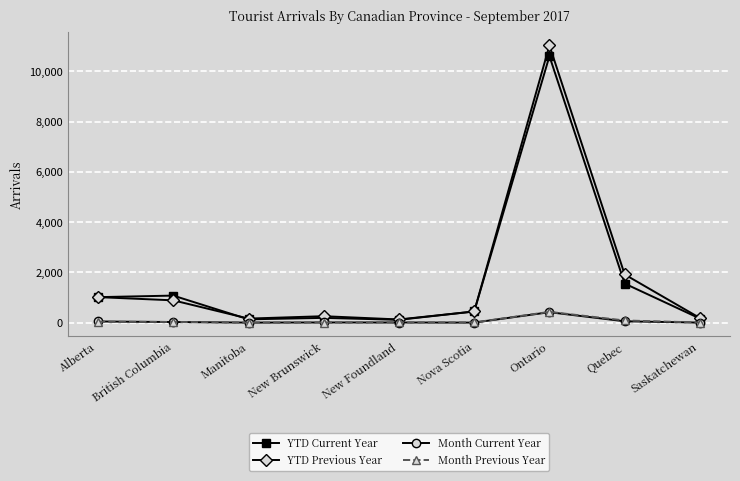

What value does the Month Previous Year series have at Saskatchewan, to the nearest 10?

10